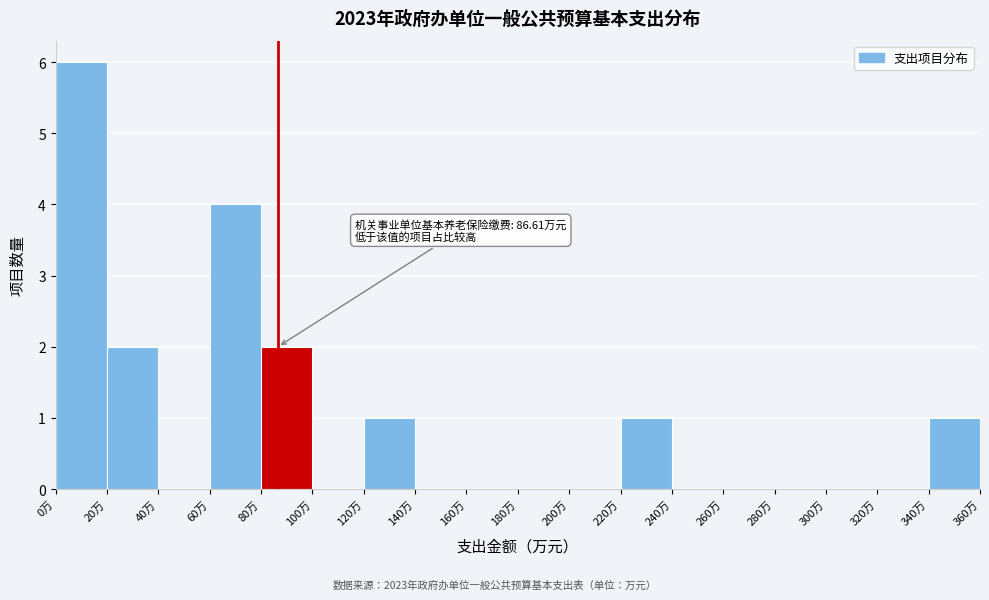

Which range on the x-axis has the tallest bar?

0 to 20